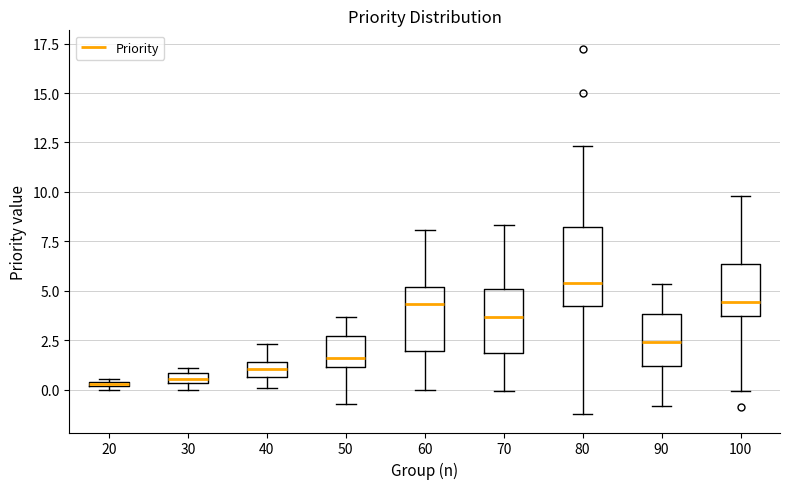

Comparing the boxes themselves (not the whiskers), which one is the tallest?

80